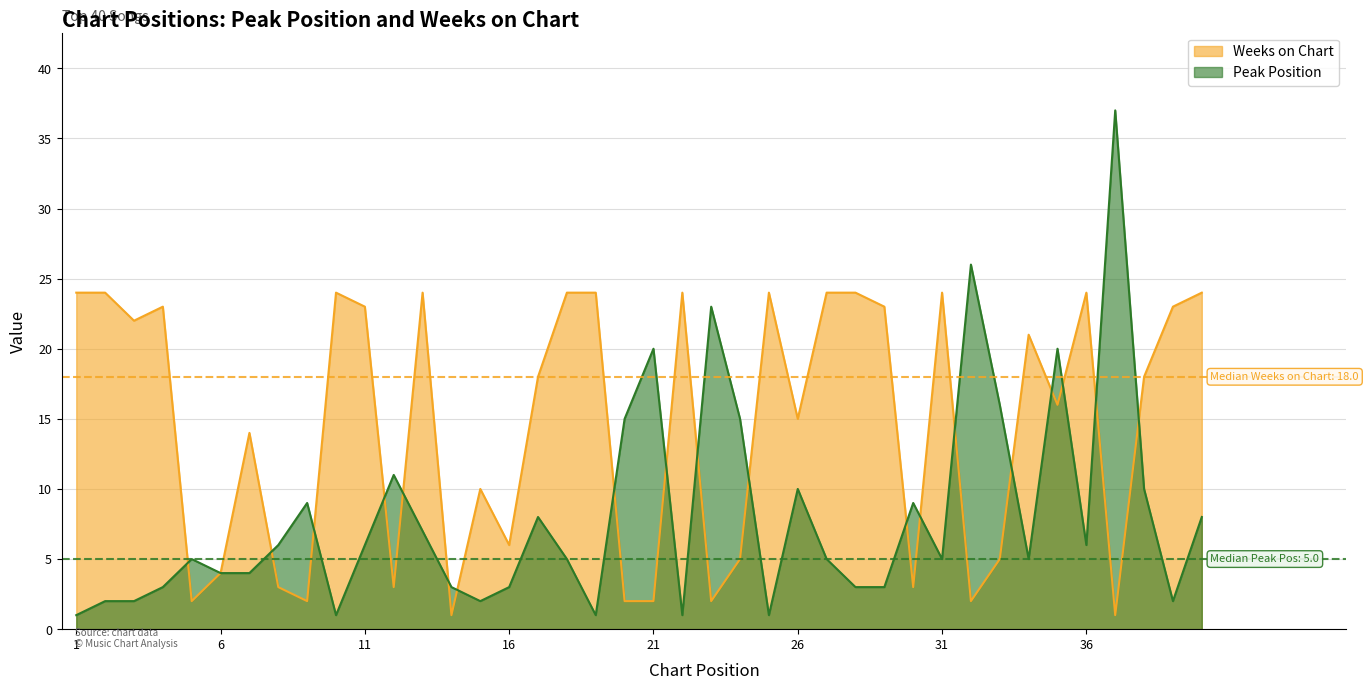

Rank the series by their maximum value, from highest to lowest.

Peak Position, Weeks on Chart